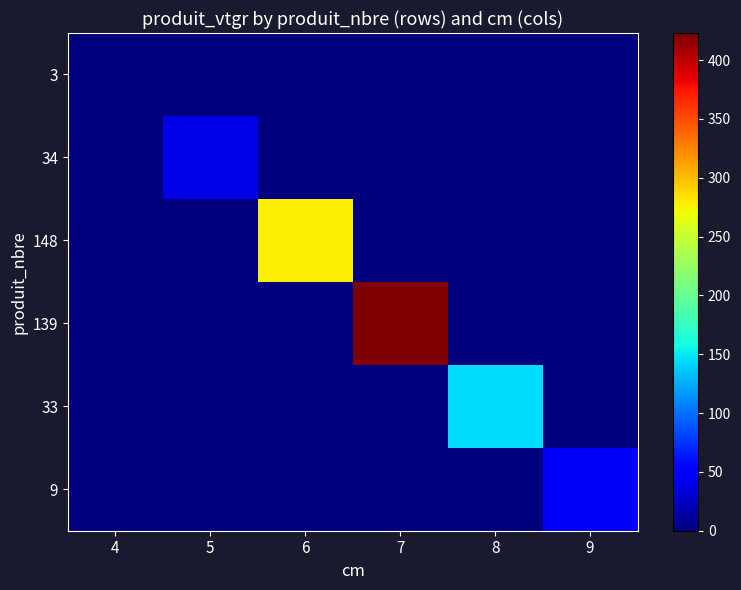

Reading left to right, extract all data points from this chart.

3: 4=1.4	5=0.0	6=0.0	7=0.0	8=0.0	9=0.0
34: 4=0.0	5=38.5	6=0.0	7=0.0	8=0.0	9=0.0
148: 4=0.0	5=0.0	6=277.0	7=0.0	8=0.0	9=0.0
139: 4=0.0	5=0.0	6=0.0	7=423.0	8=0.0	9=0.0
33: 4=0.0	5=0.0	6=0.0	7=0.0	8=144.2	9=0.0
9: 4=0.0	5=0.0	6=0.0	7=0.0	8=0.0	9=50.4